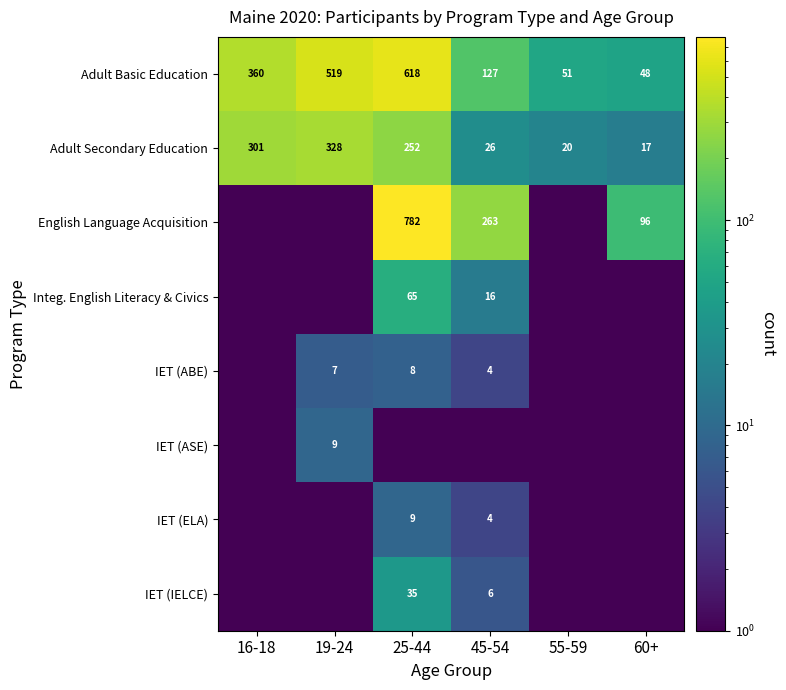

What is the sum of the Adult Secondary Education values at 60+ and 45-54?

43.0